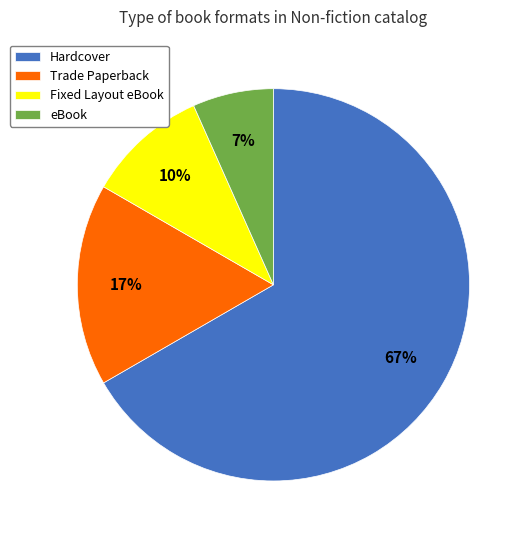

Is there any slice that represents more than half of the pie?

Yes